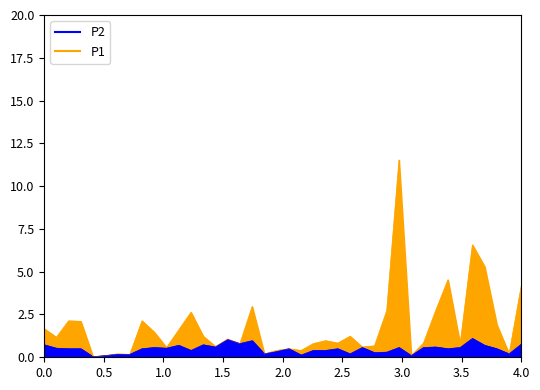

Which series has the largest total across all categories?

P1